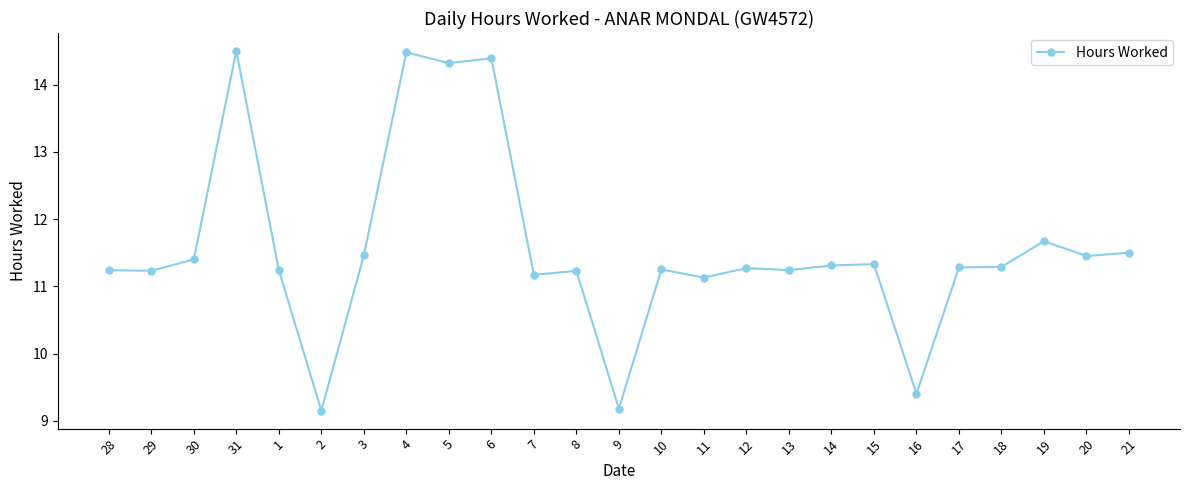

The chart shows a value of 15.0 at 14. True or false?

False